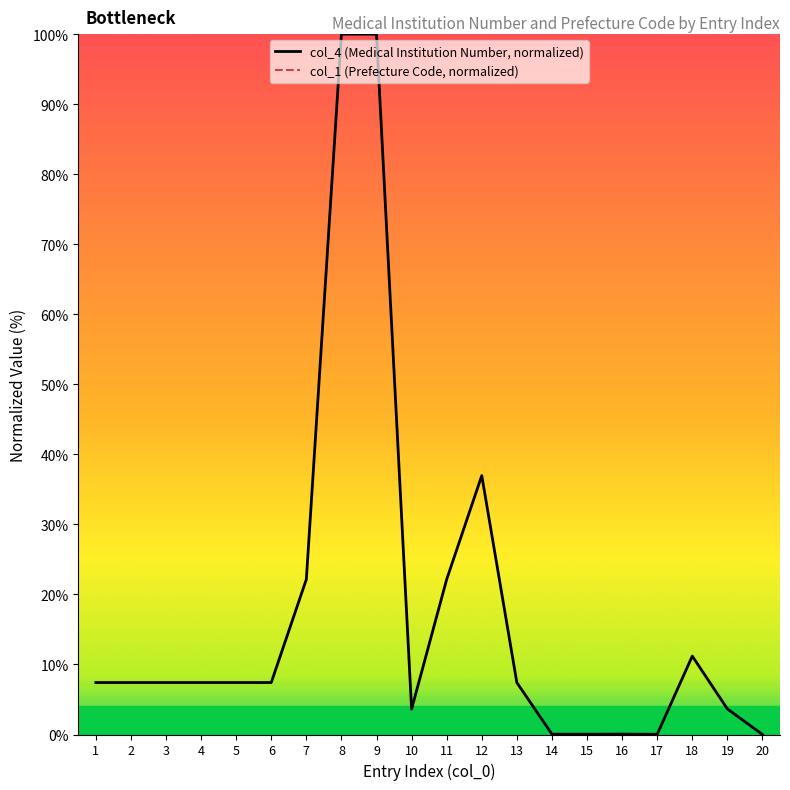

The value of col_4 (Medical Institution Number, normalized) at 1 is 7.4. True or false?

True